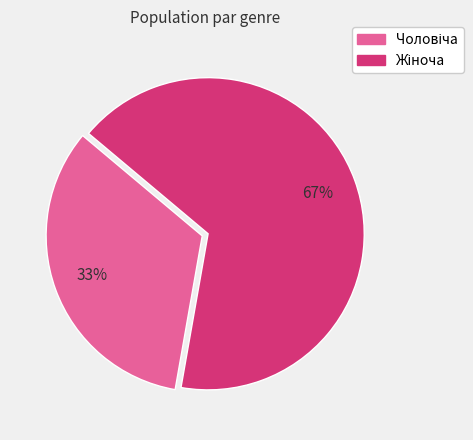

Does any single category account for the majority?

Yes